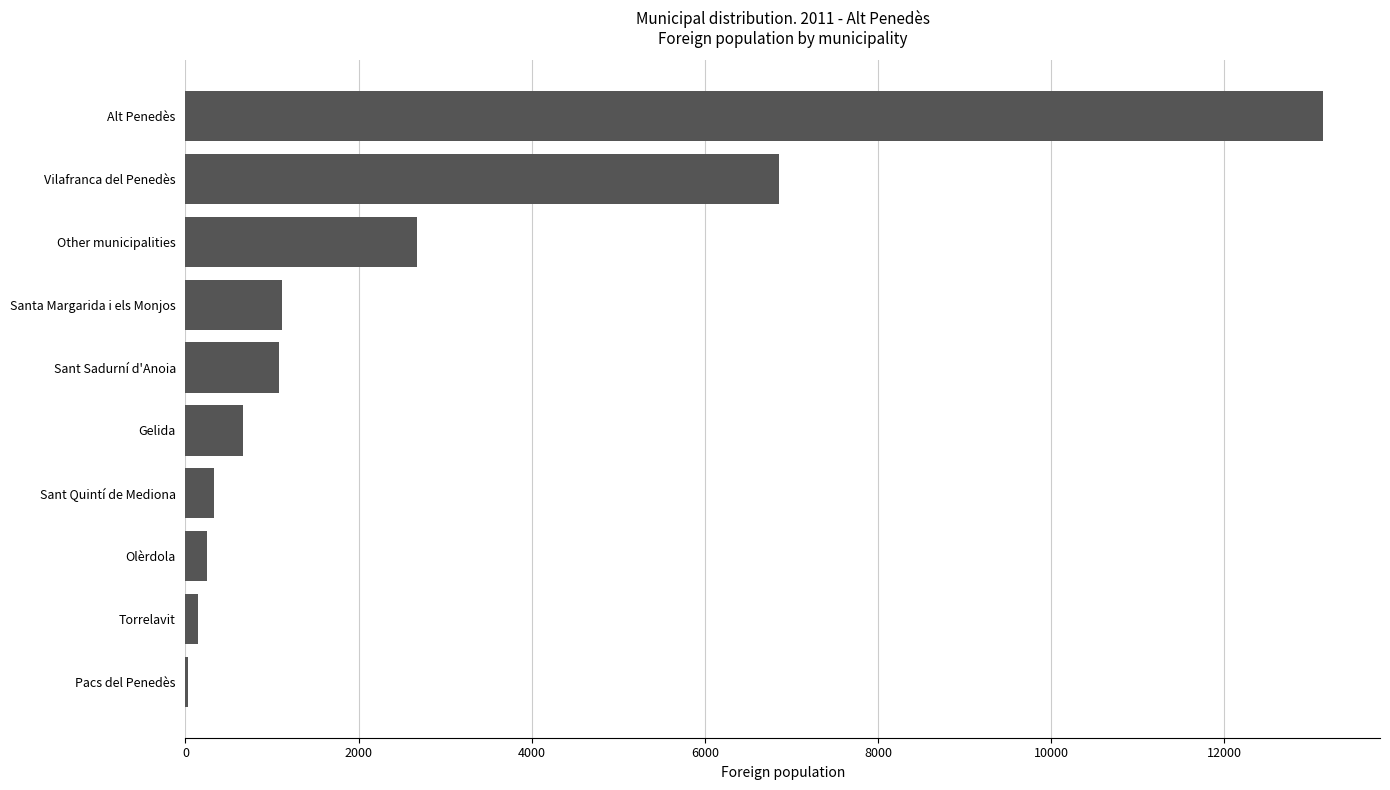

The value at Vilafranca del Penedès is 6855. True or false?

True